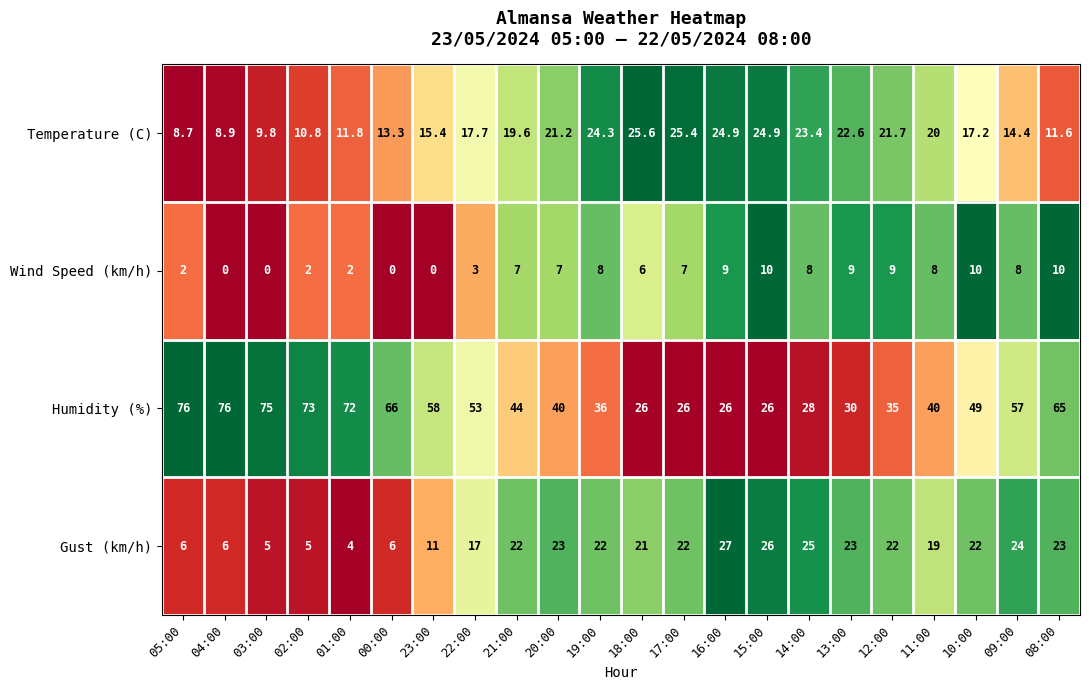

What is the maximum value shown in the chart?

76.0